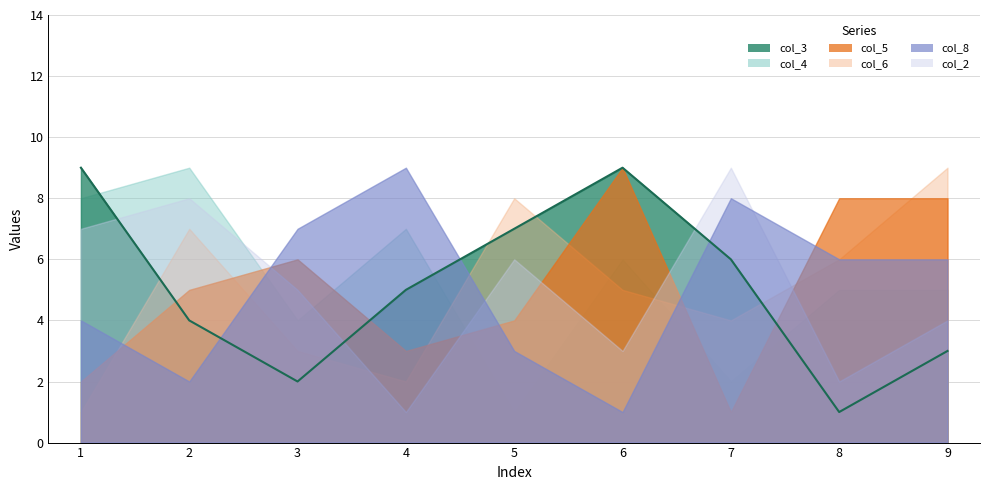

Which label corresponds to the largest value in the chart?

1